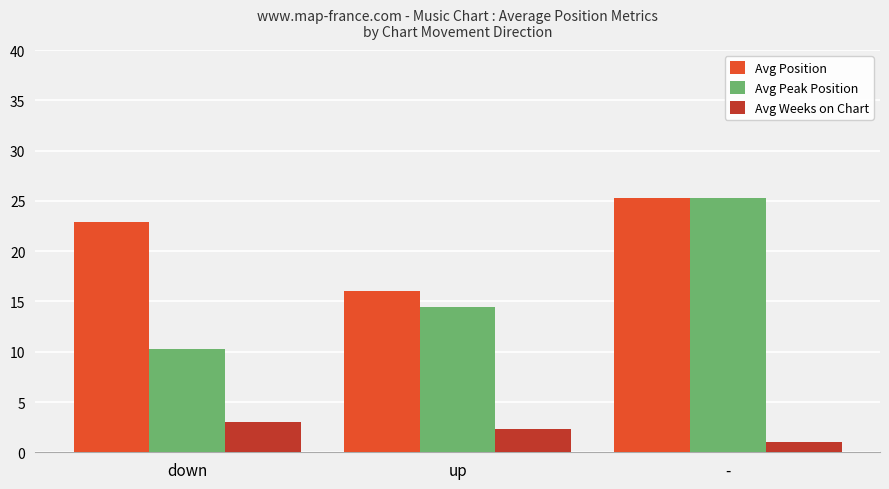

How many values in the Avg Position series exceed 22?

2